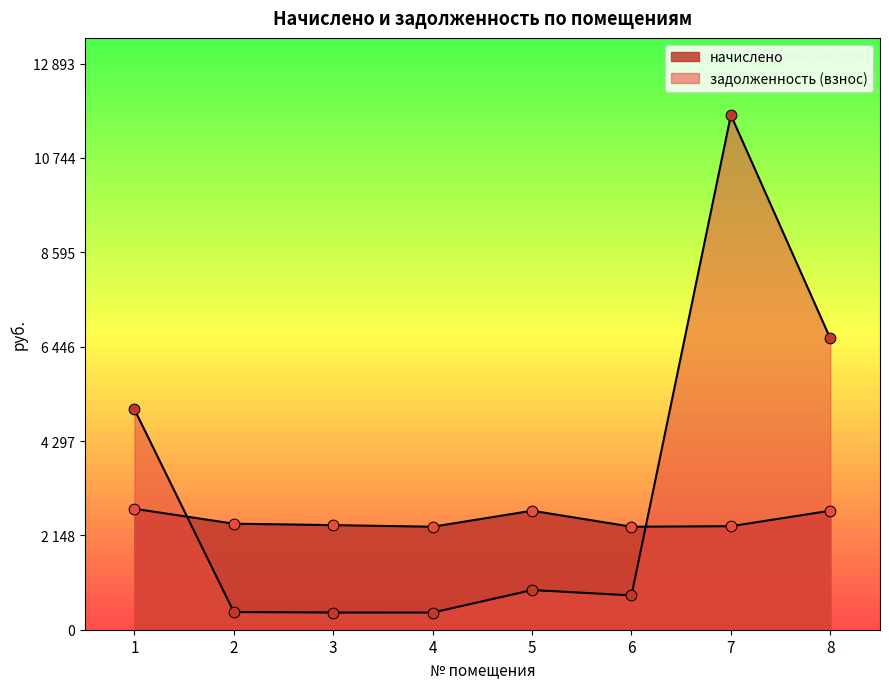

Which series has the largest Y range (max minus min)?

задолженность (взнос)